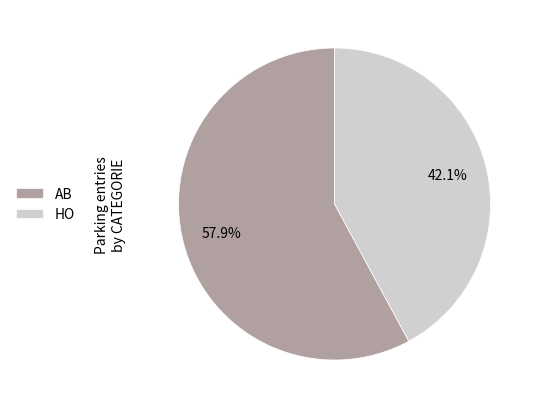

What percentage do HO and AB together represent?

100.0%